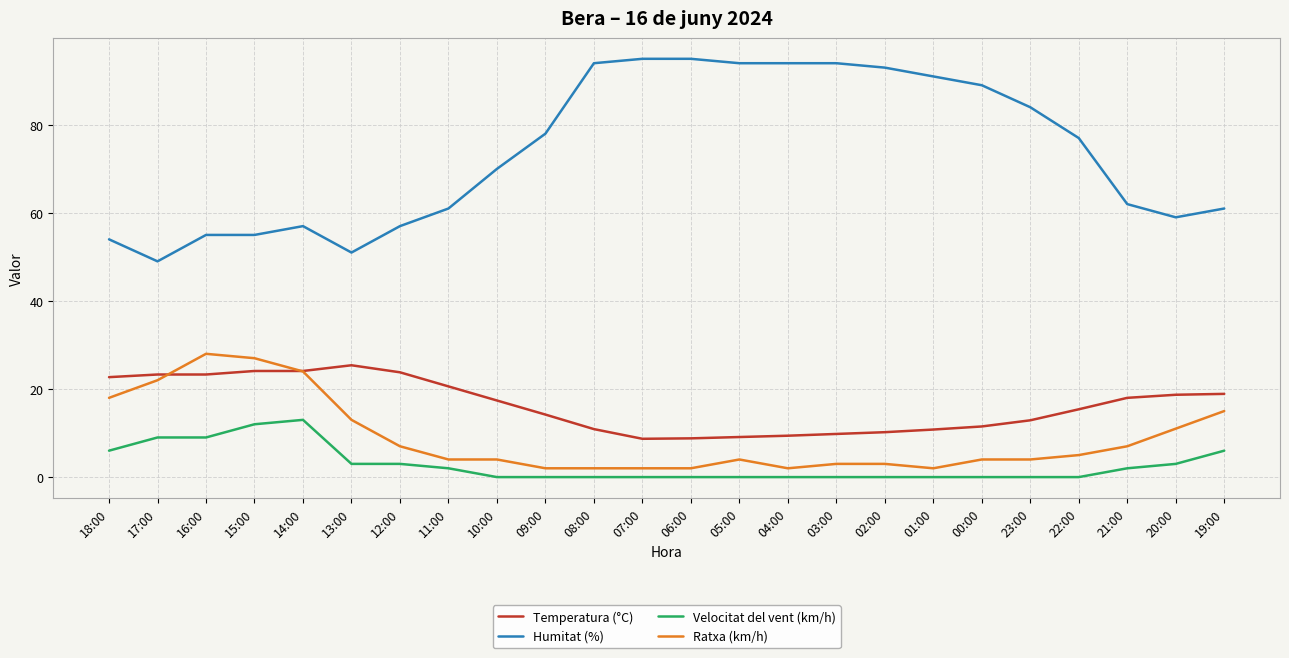

Is the value of Velocitat del vent (km/h) at 11:00 greater than the value of Ratxa (km/h) at 16:00?

No